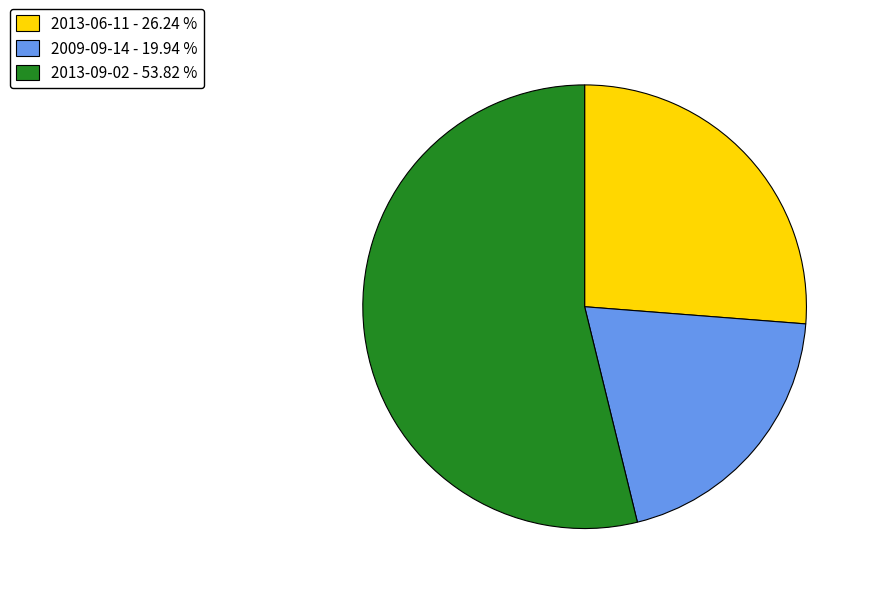

Count the number of slices in the pie.

3